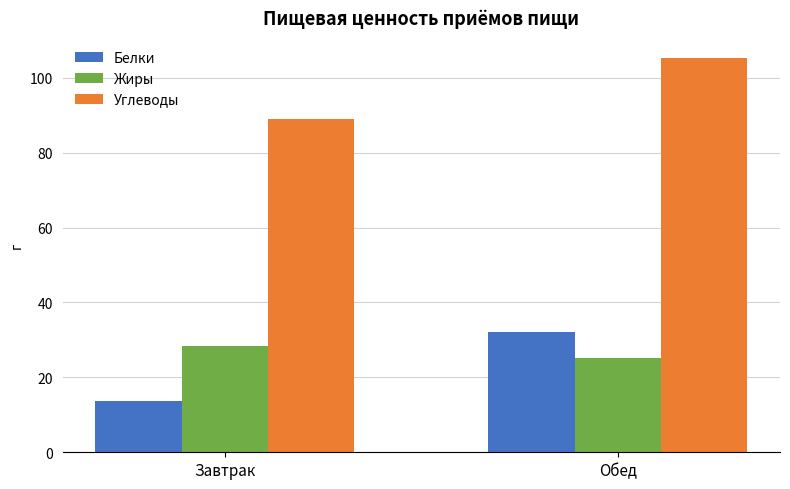

What is the label of the 1st bar from the right?

Обед